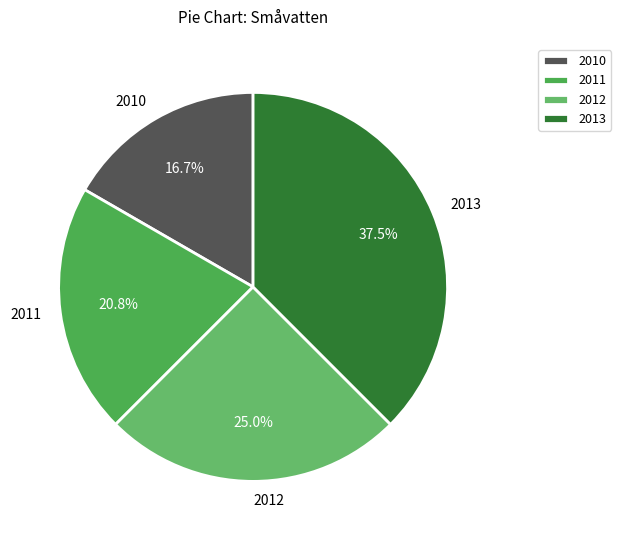

Does 2013 represent more than half of the total?

No